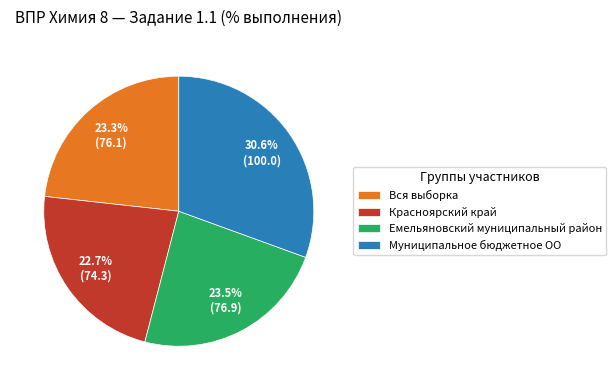

Which slice is the smallest?

Красноярский край